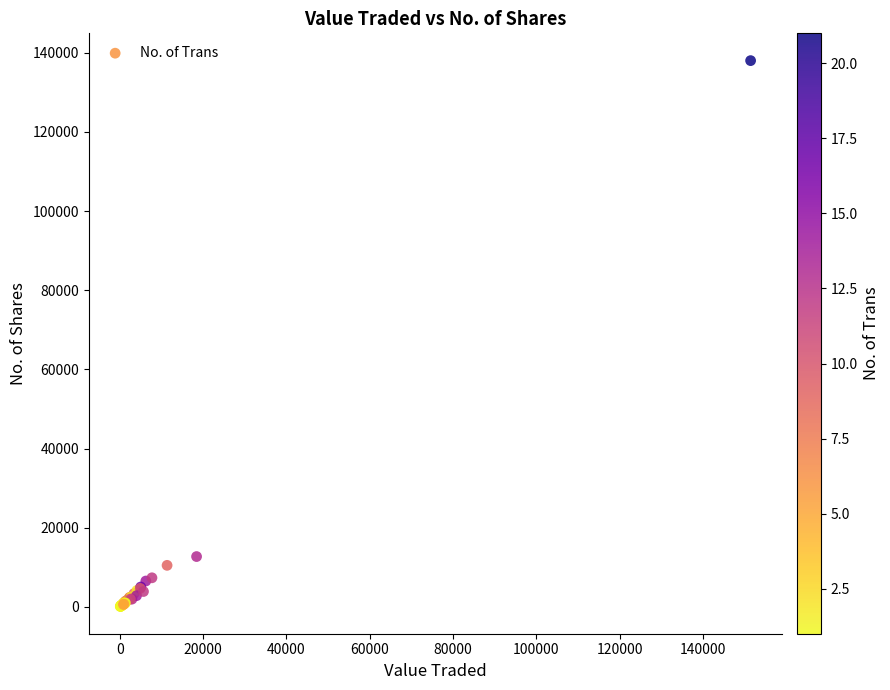

What Y value in the scatter plot is closest to 69066?

12720